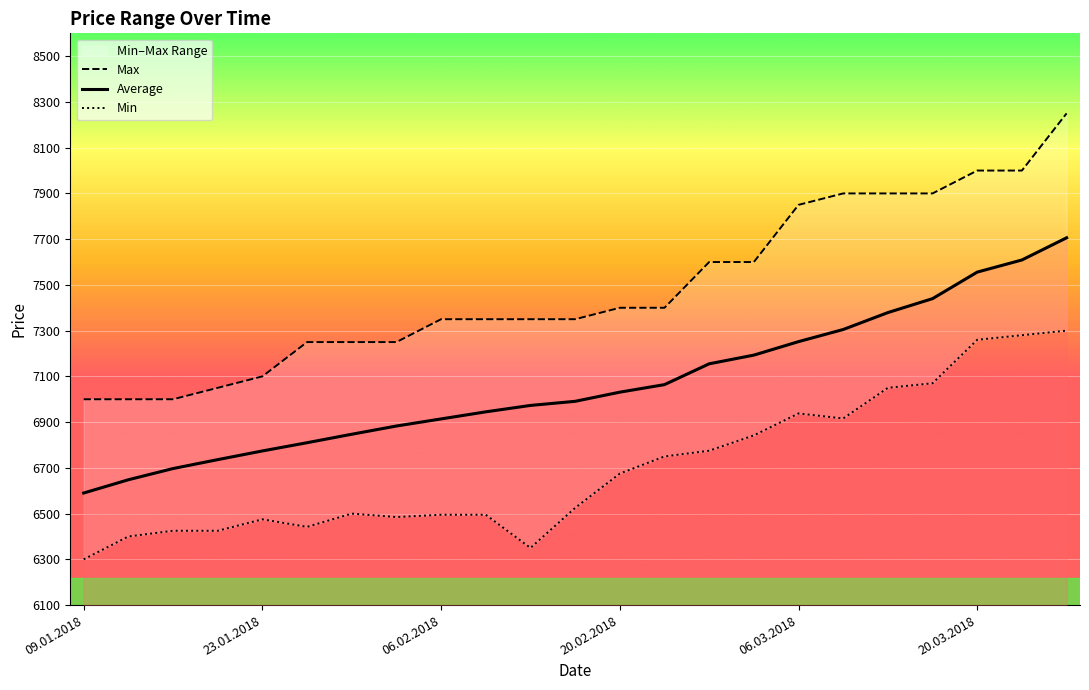

Is it true that Average equals 7252 at 06.03.2018?

True